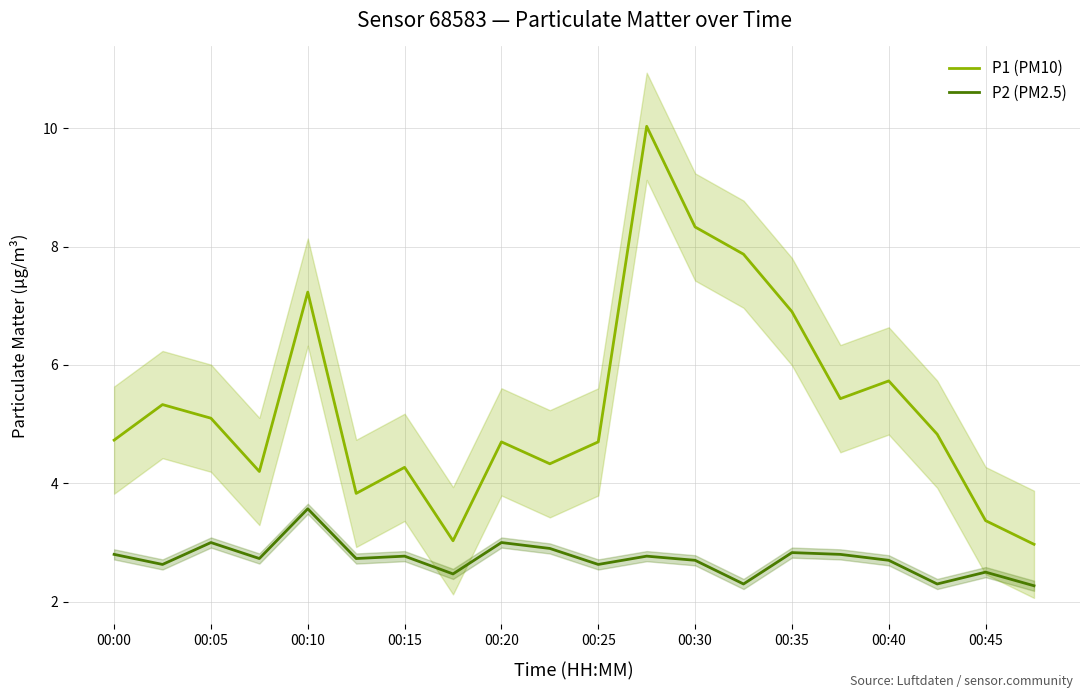

How many distinct data groups are displayed?

2